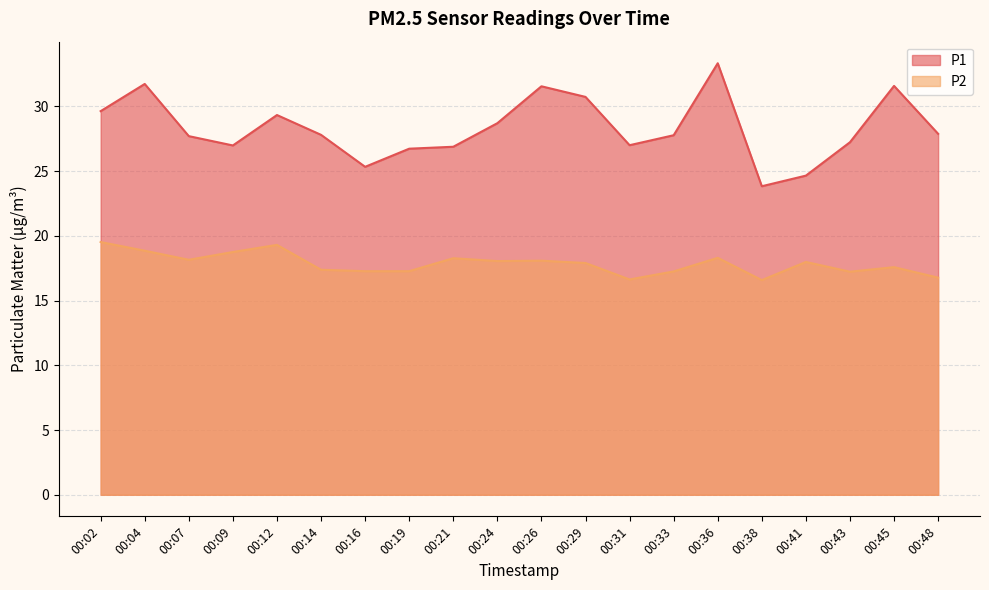

Rank the series at 00:09 from lowest to highest value.

P2, P1